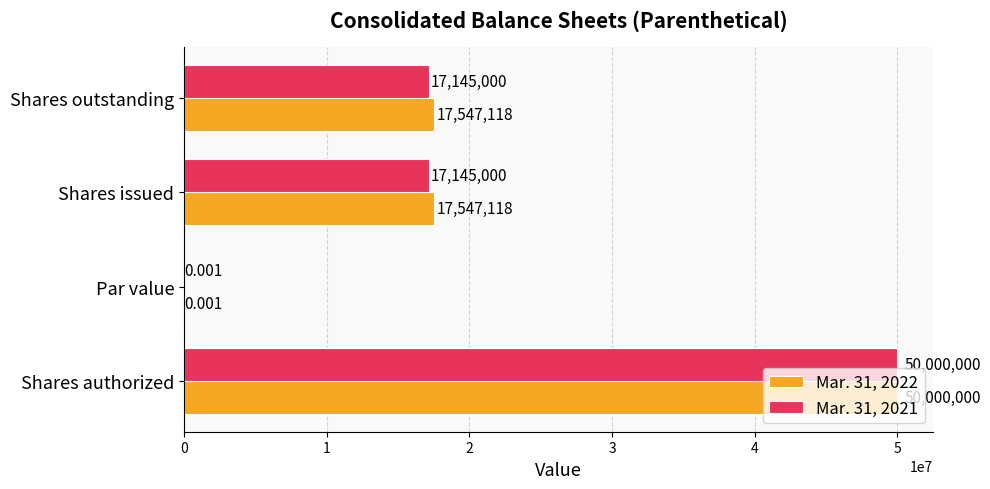

At which category is the sum across all series the highest?

Shares authorized